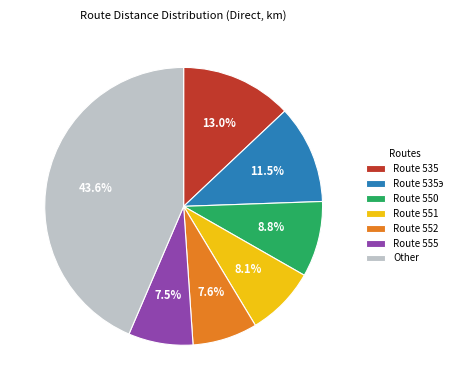

Is there a majority slice in this chart?

No